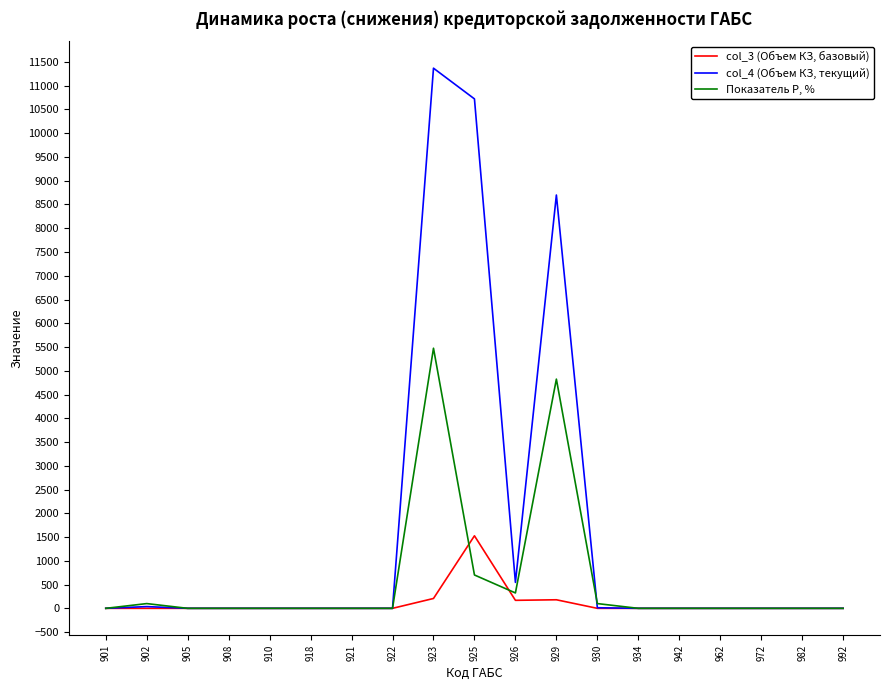

True or false: col_3 (Объем КЗ, базовый) has a value of -794.5 at 982.

False